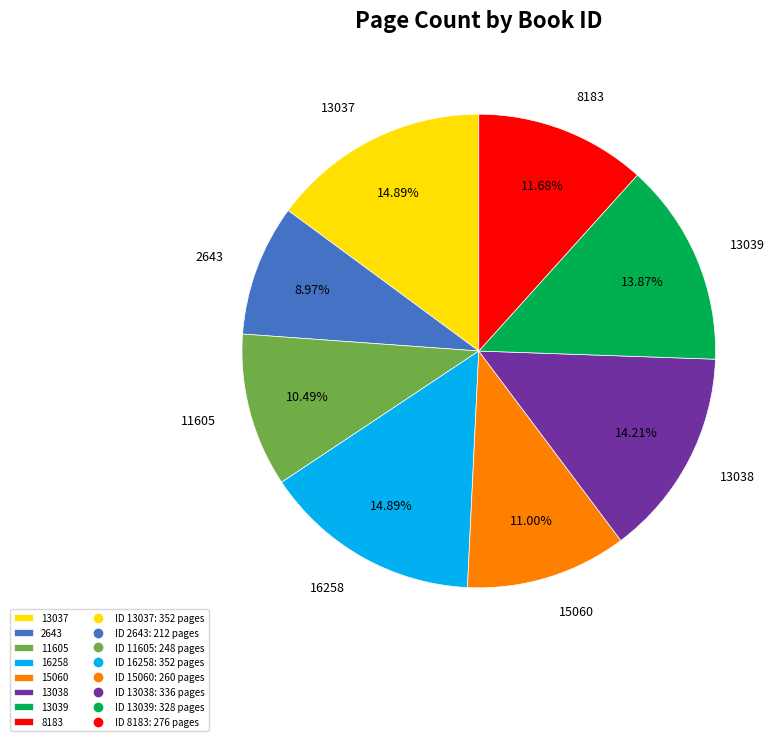

What is the smallest slice in the pie chart?

2643